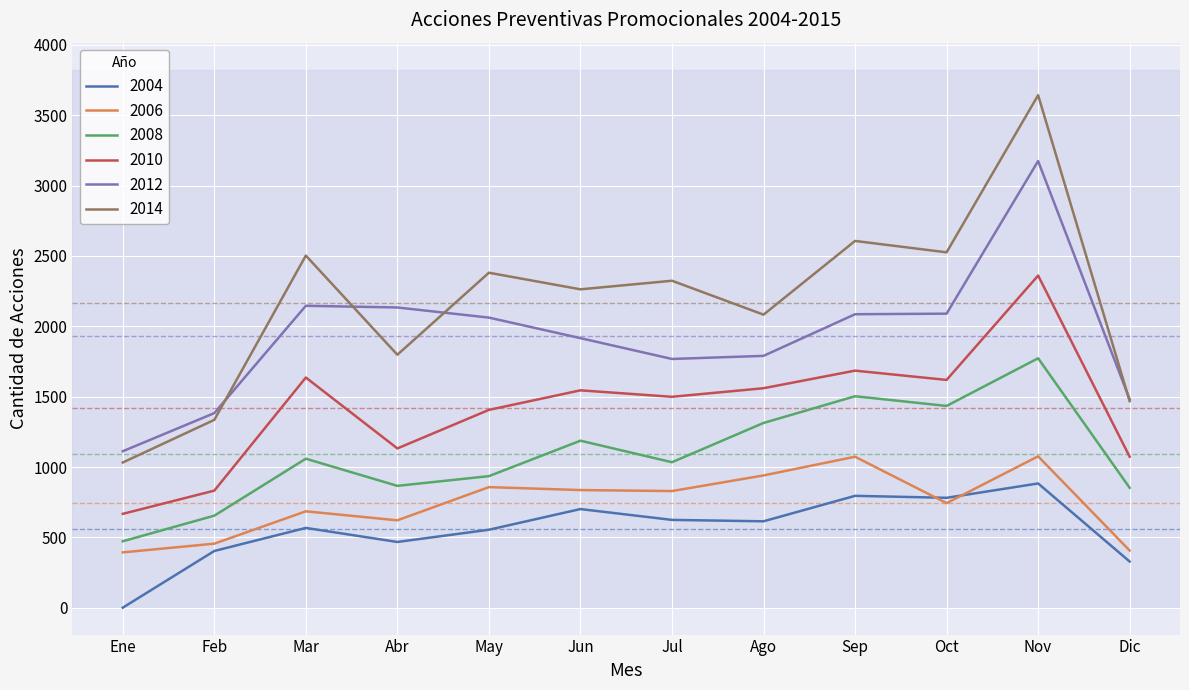

True or false: 2004 and 2012 cross at least once.

False